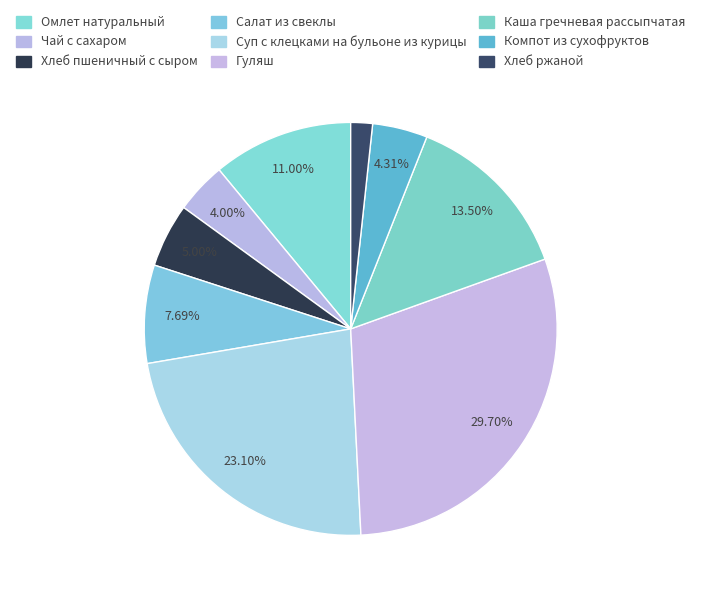

True or false: Чай с сахаром accounts for 4% of the total.

True